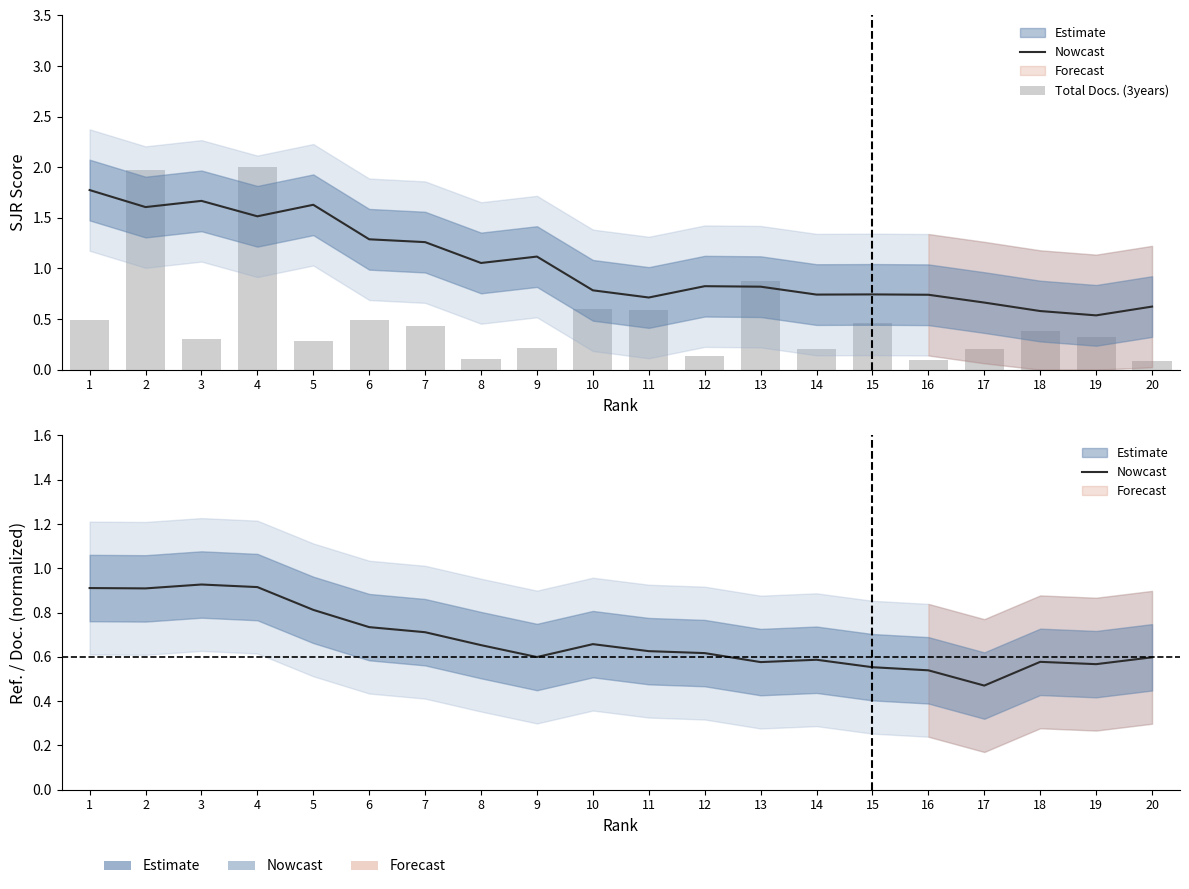

Which series has the largest range (max minus min)?

Total Docs. (3years)